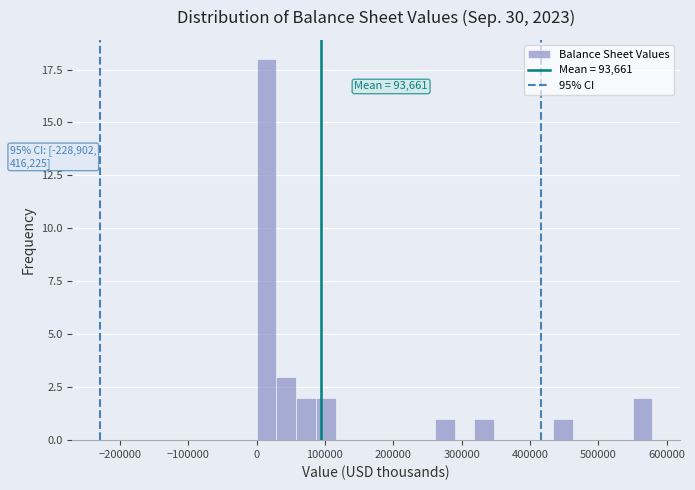

Around what value on the x-axis is the tallest bar? Give the approximate position of its centre, as read against the axis.

10000